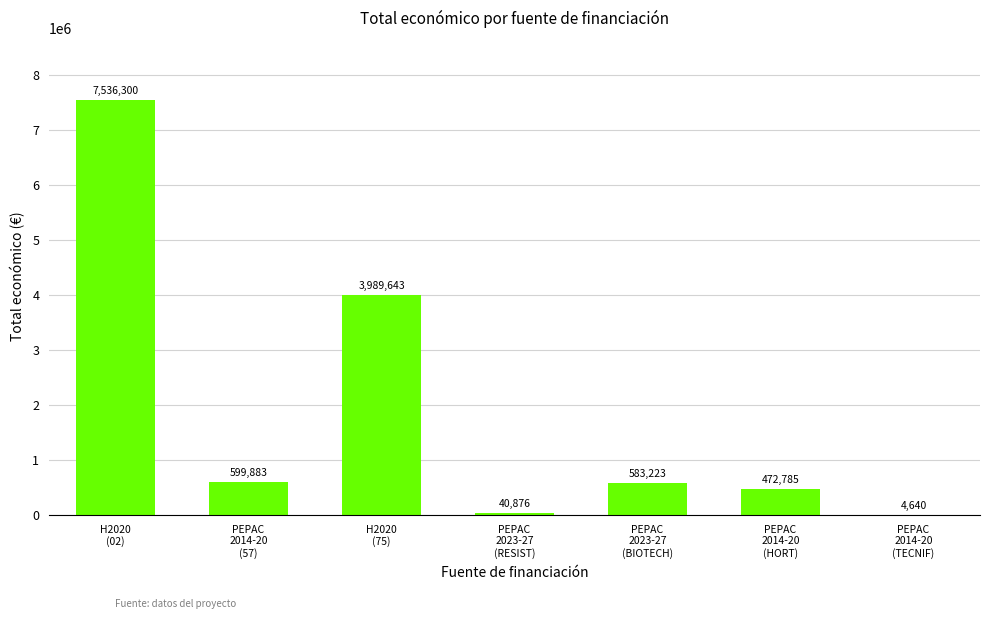

What is the greatest value displayed?

7536300